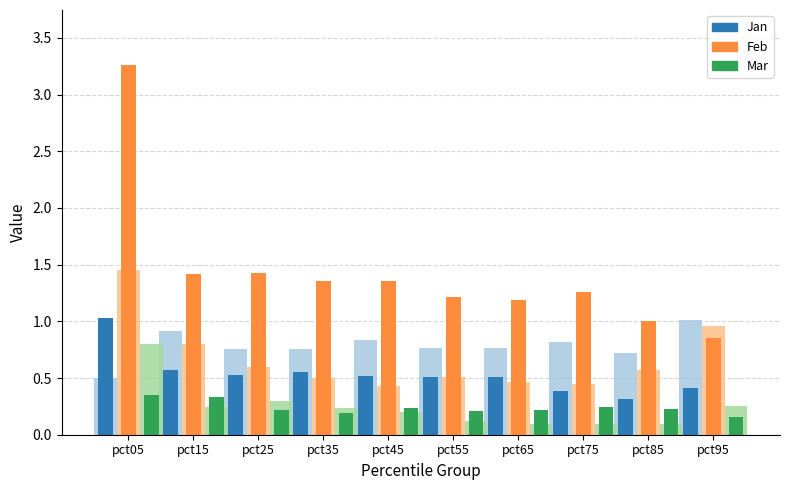

How many groups of bars are there?

10